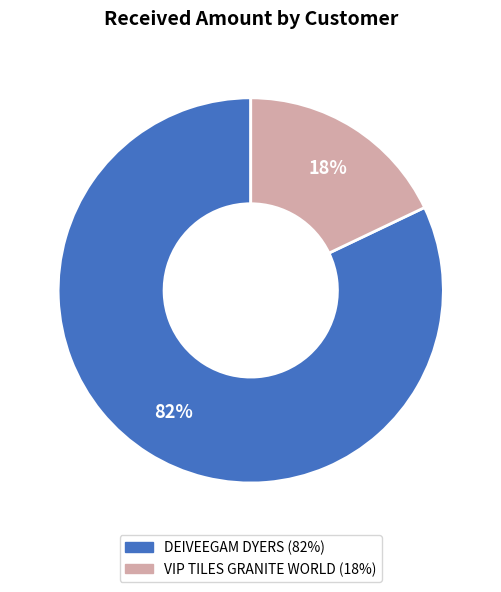

Do DEIVEEGAM DYERS and VIP TILES GRANITE WORLD together represent more than half of the pie?

Yes